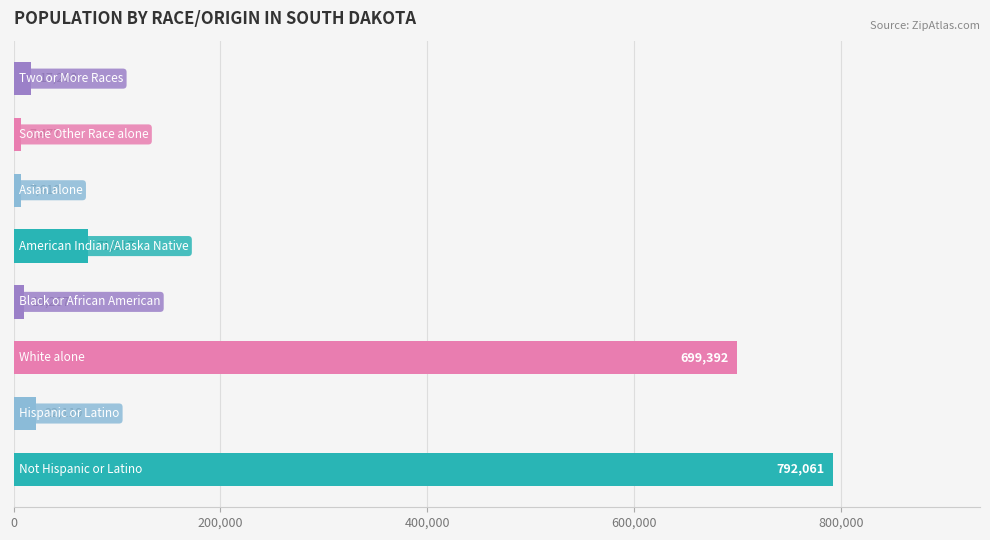

What is the average value?

203496